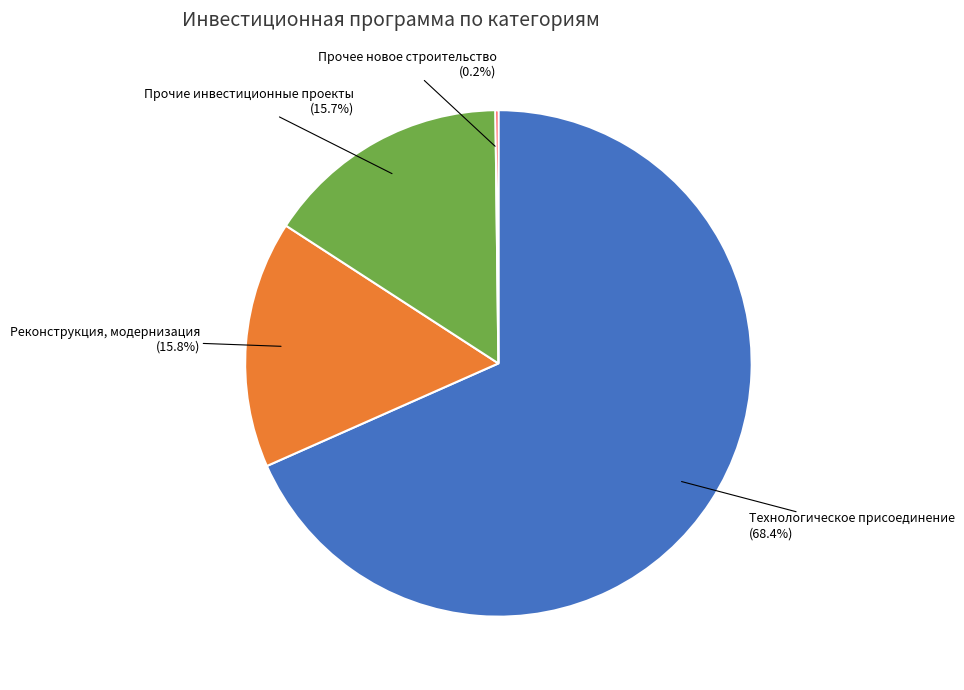

What is the ratio of the value at Технологическое присоединение to the value at Реконструкция, модернизация?

4.3